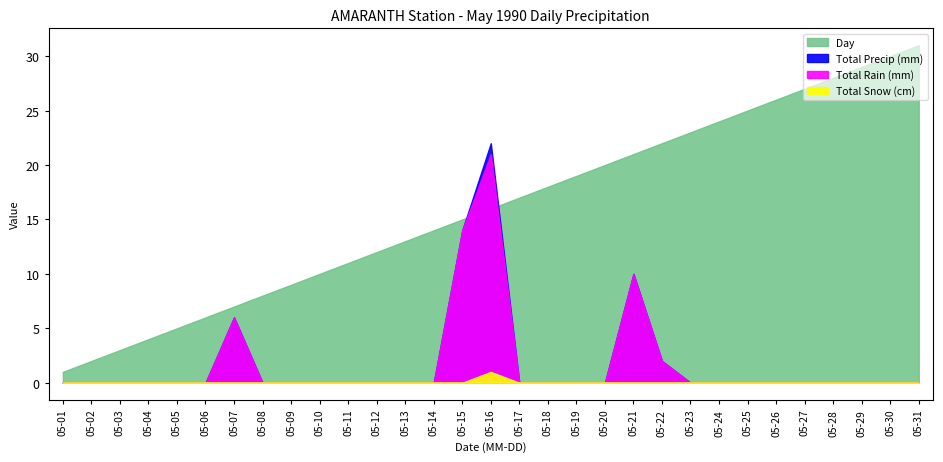

List the series in order of their peak value, lowest first.

Total Snow (cm), Total Rain (mm), Total Precip (mm), Day